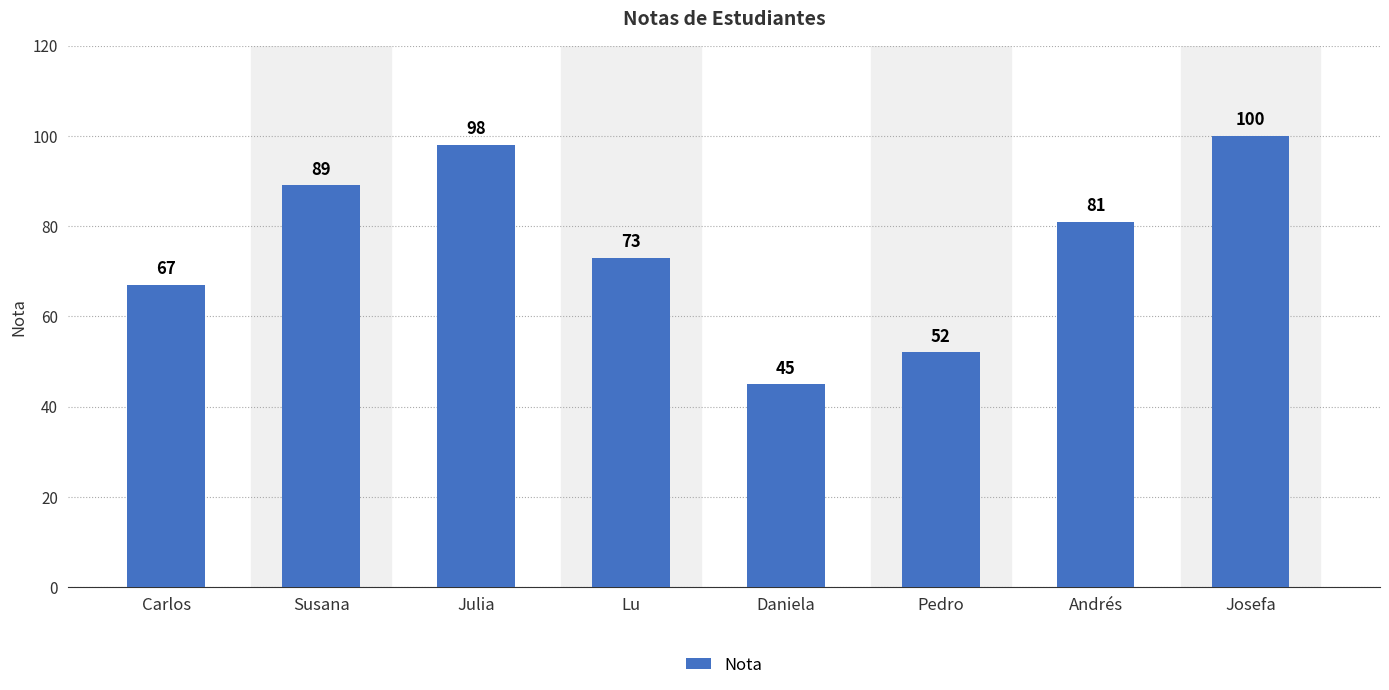

Which has a higher value, Daniela or Andrés?

Andrés